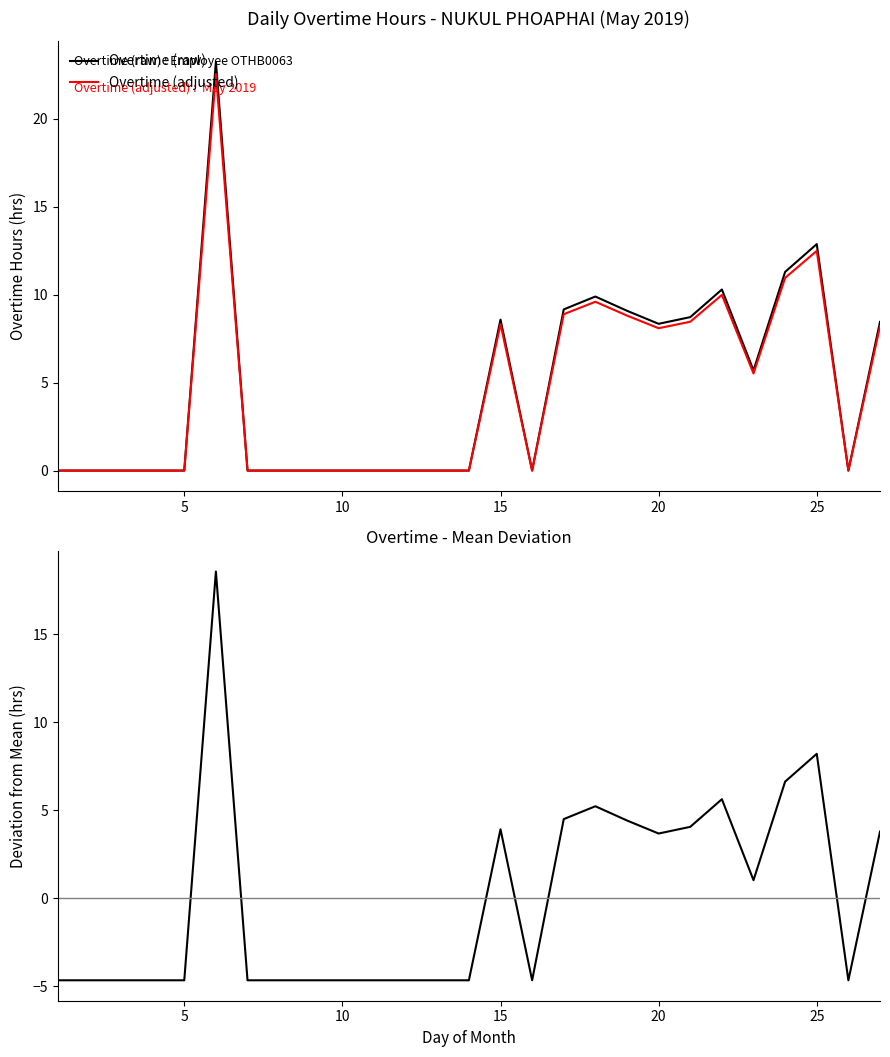

What is the maximum value for Overtime (raw)?

23.2